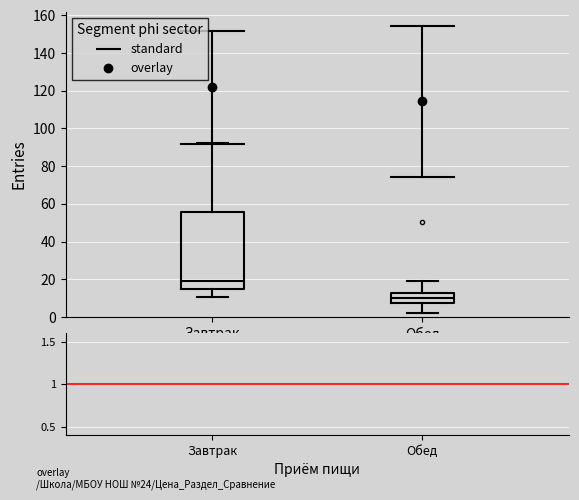

Reading left to right, transcribe this box plot: for each box, give where its median line is, the range the box spans, and where its two whiskers end, as read against the y-axis. The values are not printed on the chart, so give them approximately, as read against the axis.

Завтрак: median 20, box 14 to 56, whiskers 10 to 92
Обед: median 10, box 8 to 12, whiskers 2 to 20